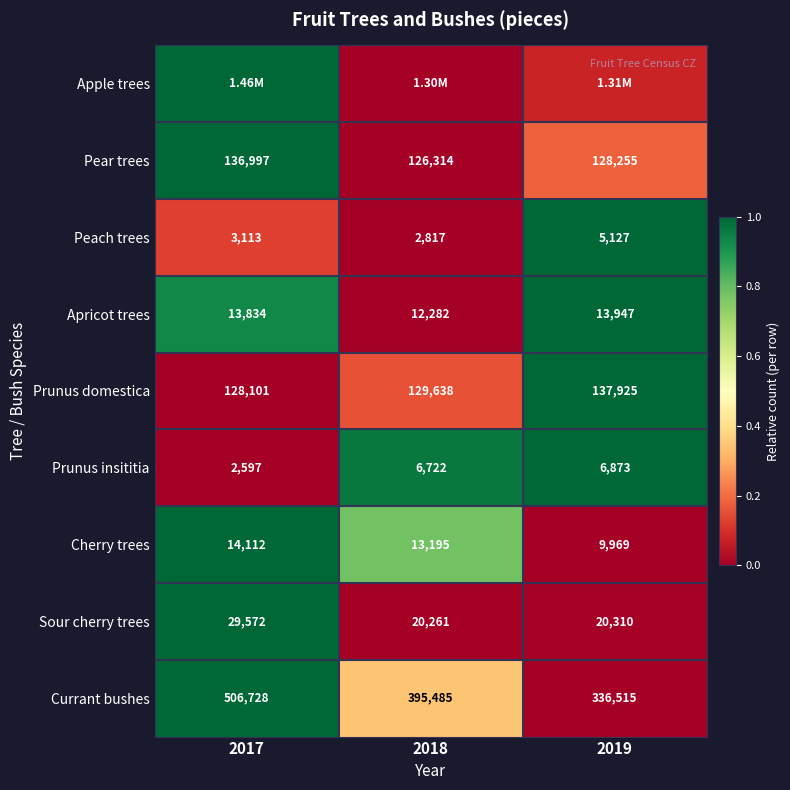

True or false: Prunus insititia has a value of 1.0 at 2018.

True